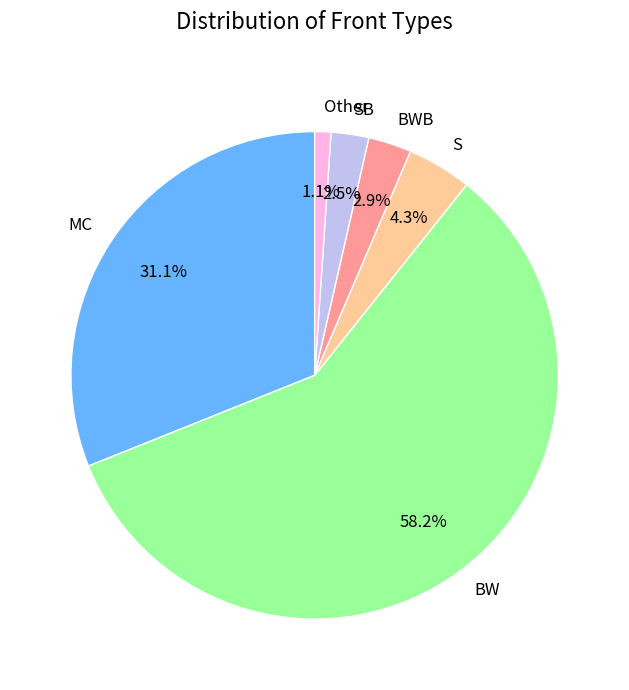

What portion of the pie excludes BWB?

97.1%